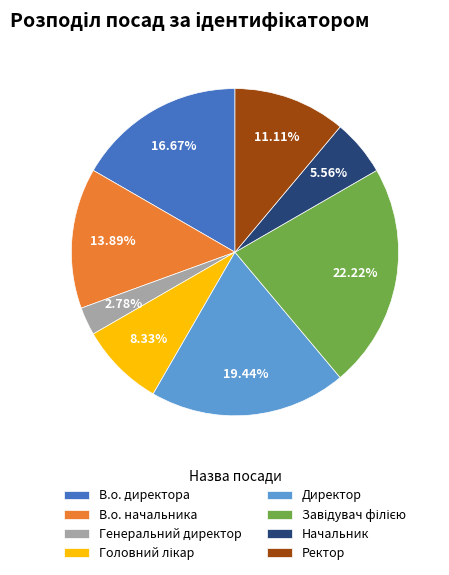

To the nearest percent, what percentage of the pie is В.о. директора?

17%